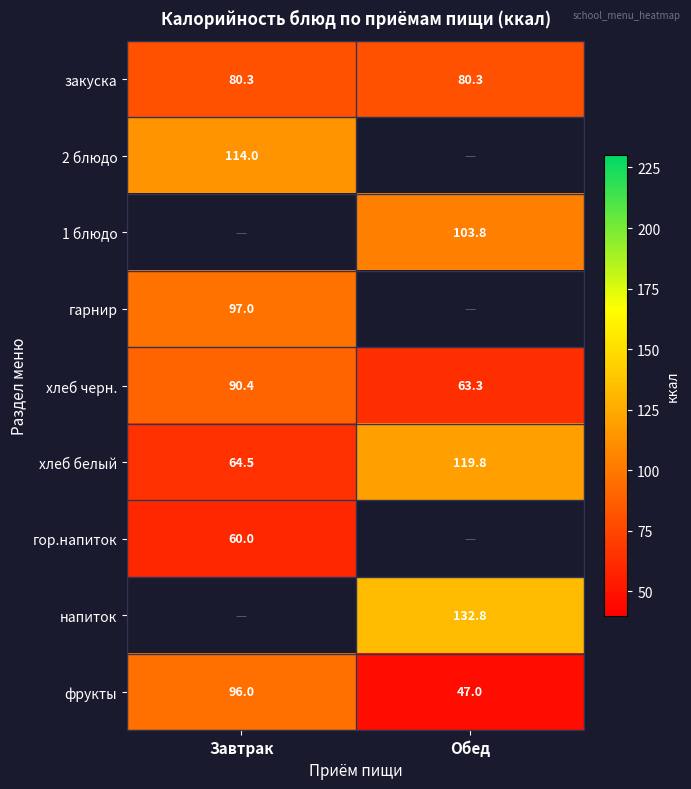

How many distinct data groups are displayed?

9